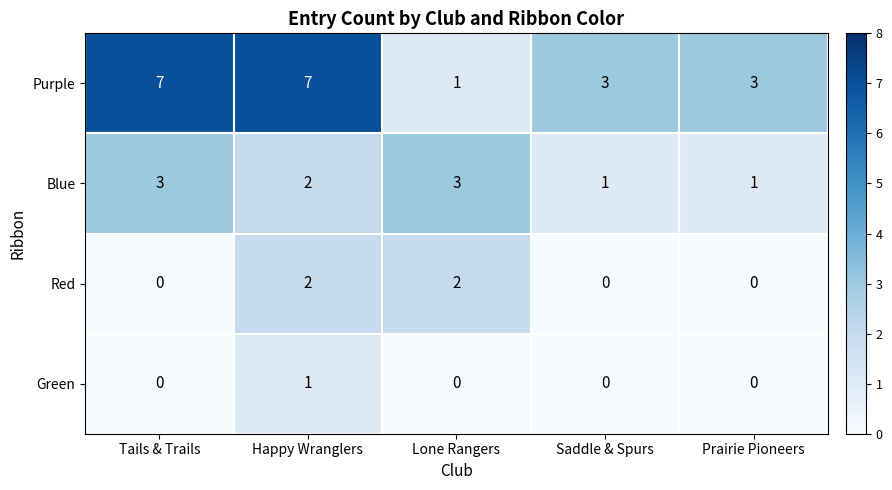

Which series has the widest spread of values?

Purple